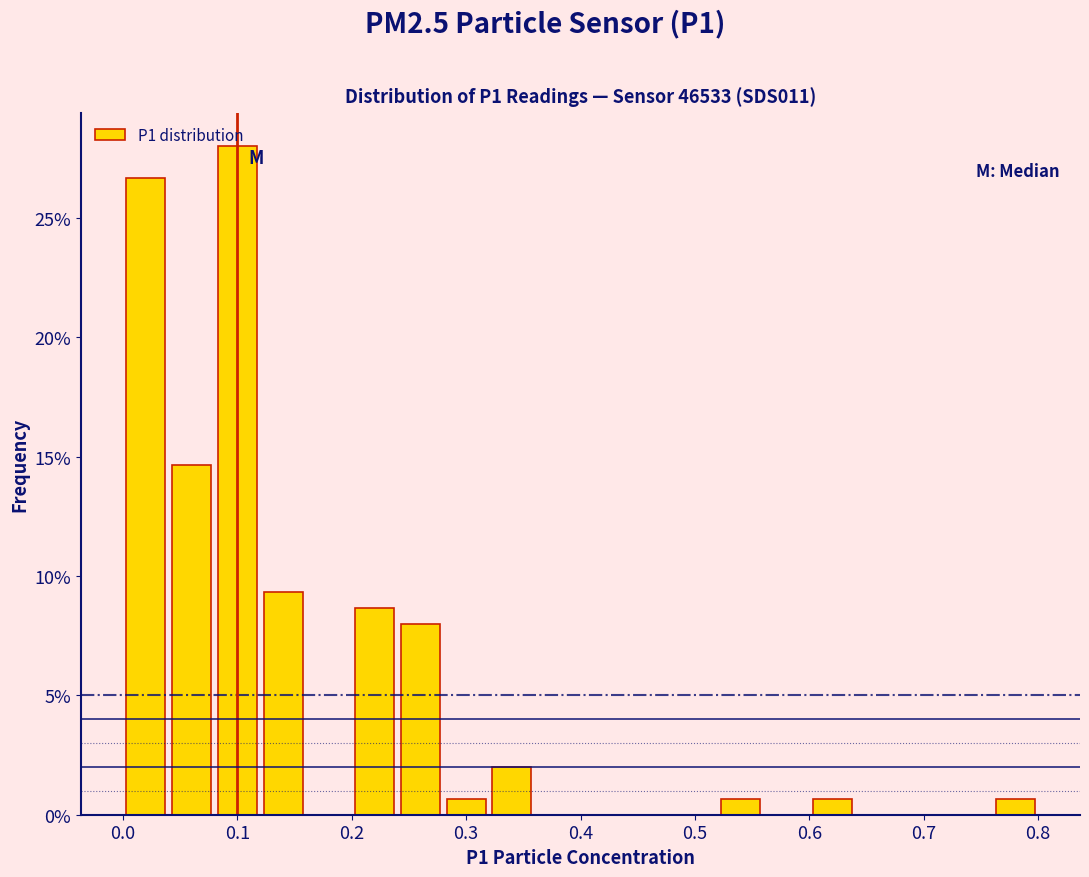

Reading left to right, transcribe this chart: for each bar, give the range it covers on the x-axis and its height. The values are not printed on the chart, so give them approximately, as read against the axis.

0.00 to 0.04: 26.5
0.04 to 0.08: 14.5
0.08 to 0.12: 28.0
0.12 to 0.16: 9.5
0.16 to 0.20: 0
0.20 to 0.24: 8.5
0.24 to 0.28: 8.0
0.28 to 0.32: 0.5
0.32 to 0.36: 2.0
0.36 to 0.40: 0
0.40 to 0.44: 0
0.44 to 0.48: 0
0.48 to 0.52: 0
0.52 to 0.56: 0.5
0.56 to 0.60: 0
0.60 to 0.64: 0.5
0.64 to 0.68: 0
0.68 to 0.72: 0
0.72 to 0.76: 0
0.76 to 0.80: 0.5